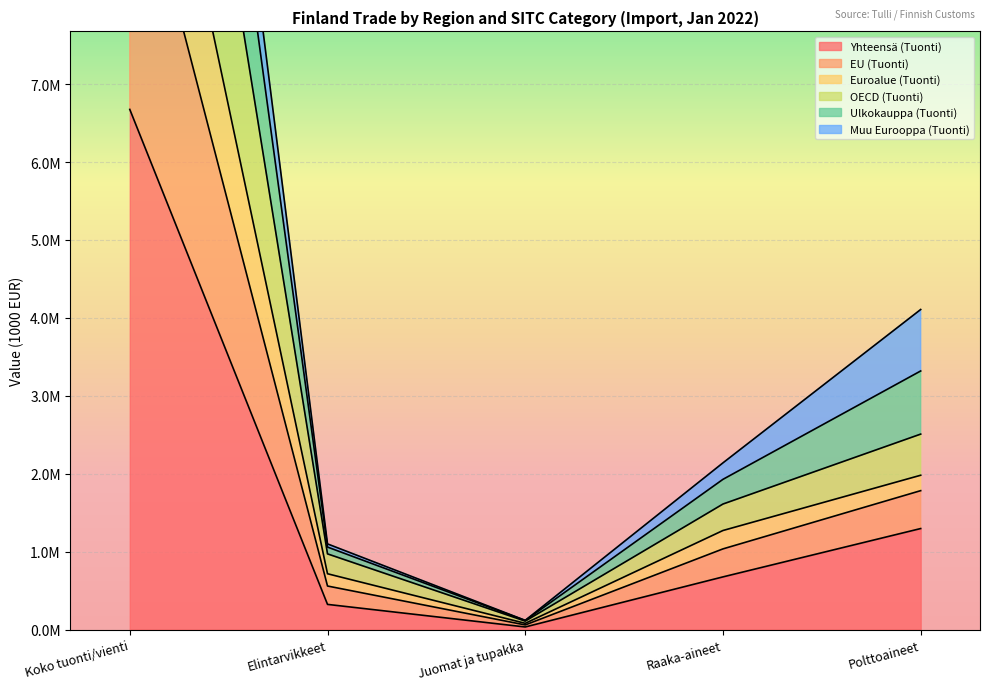

What is the label of the 4th point from the right?

Elintarvikkeet